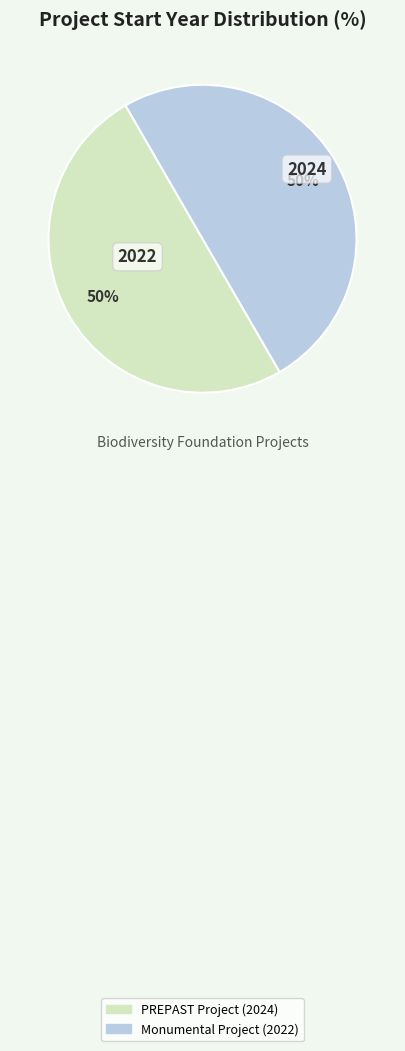

To the nearest percent, what is the average slice percentage?

50%